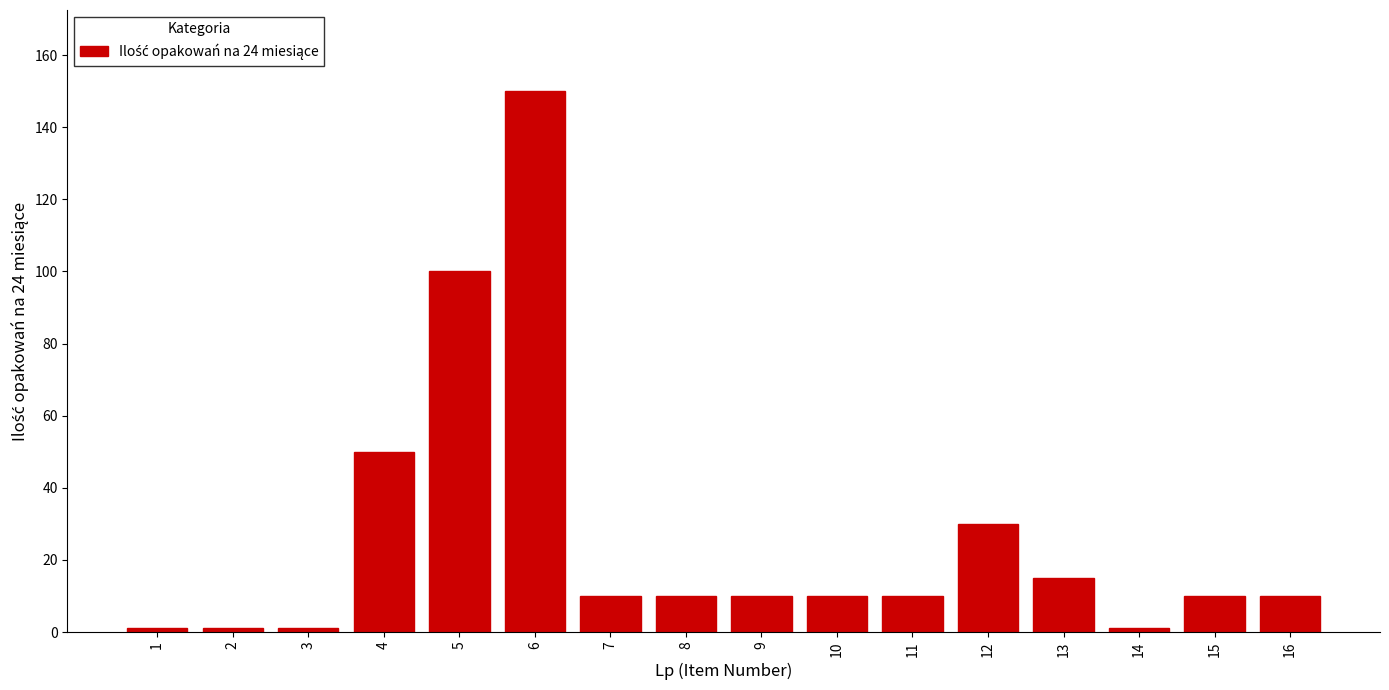

Reading right to left, list all the values displayed in this chart.

16=10	15=10	14=1	13=15	12=30	11=10	10=10	9=10	8=10	7=10	6=150	5=100	4=50	3=1	2=1	1=1